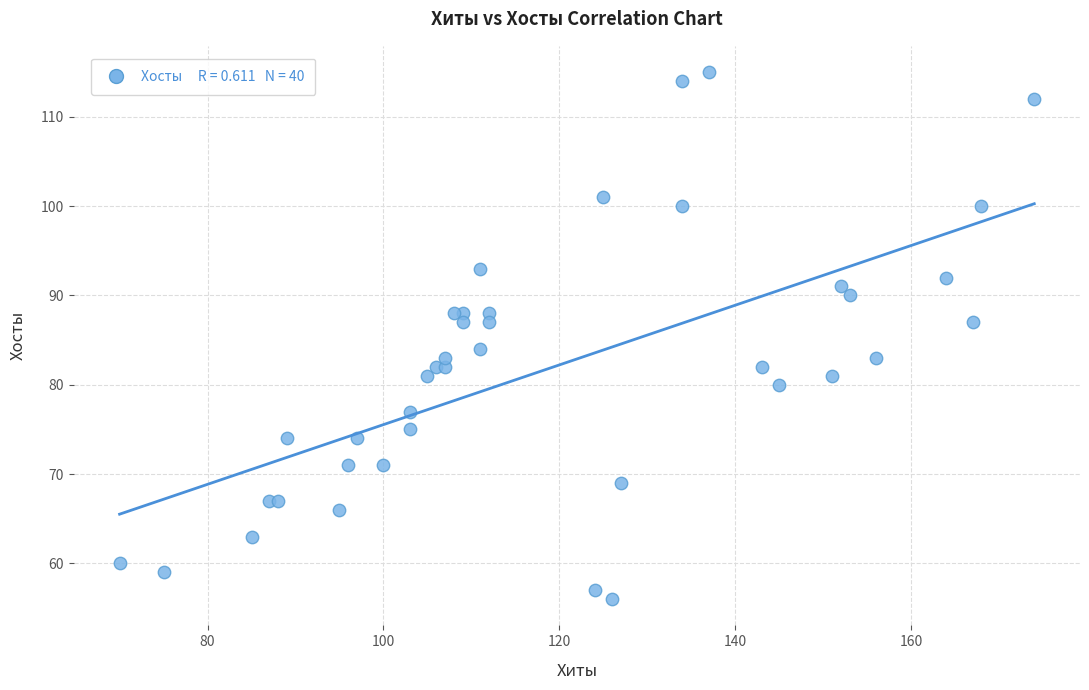

What Y value in the scatter plot is closest to 85?

84